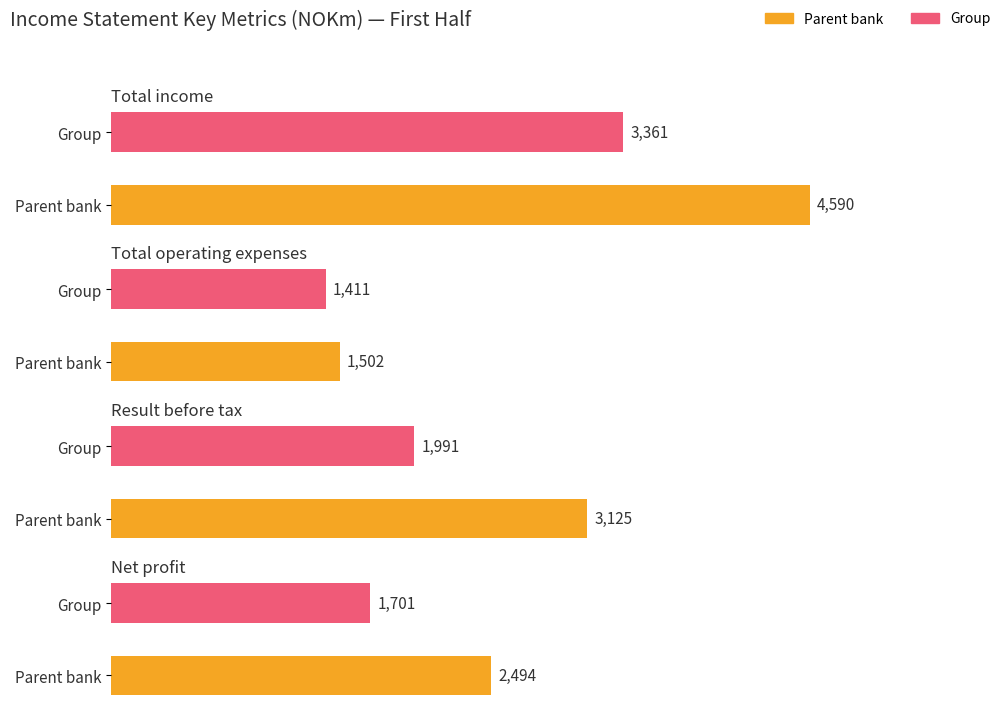

What is the label of the 1st bar from the right?

Group